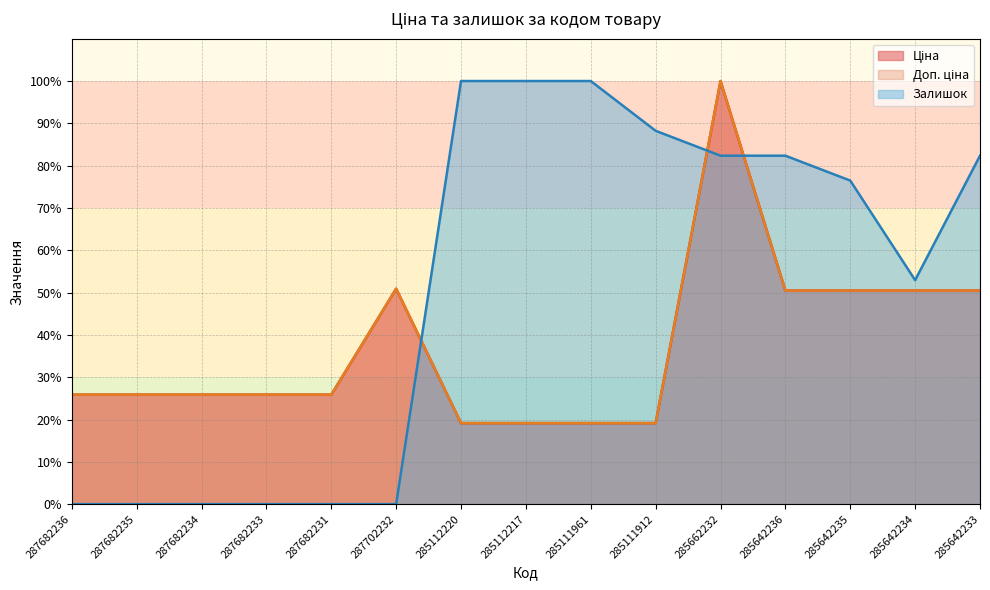

Reading right to left, list all the values displayed in this chart.

Ціна: 50.5	50.5	50.5	50.5	100.0	19.1	19.1	19.1	19.1	50.9	25.9	25.9	25.9	25.9	25.9
Доп. ціна: 50.5	50.5	50.5	50.5	100.0	19.1	19.1	19.1	19.1	50.9	25.9	25.9	25.9	25.9	25.9
Залишок: 82.4	52.9	76.5	82.4	82.4	88.2	100.0	100.0	100.0	0.0	0.0	0.0	0.0	0.0	0.0